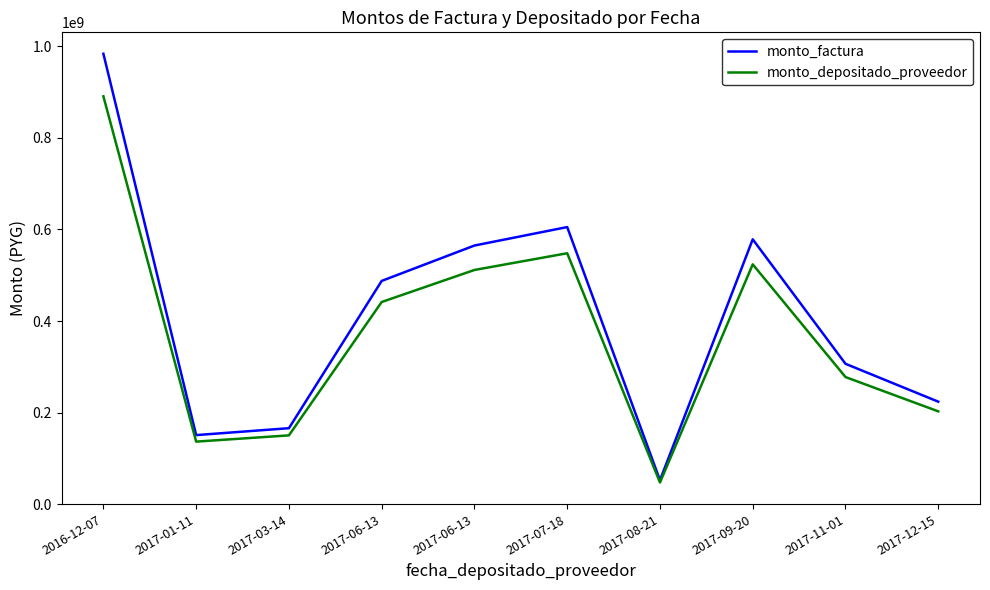

Reading right to left, extract all data points from this chart.

monto_factura: 2017-12-15=223823990	2017-11-01=306551817	2017-09-20=578397800	2017-08-21=52252875	2017-07-18=605172795	2017-06-13=564843994	2017-06-13=487569145	2017-03-14=165887053	2017-01-11=150806502	2016-12-07=983678641
monto_depositado_proveedor: 2017-12-15=202678727	2017-11-01=277591031	2017-09-20=523754983	2017-08-21=47316404	2017-07-18=548000470	2017-06-13=511481641	2017-06-13=441507158	2017-03-14=150215251	2017-01-11=136559400	2016-12-07=890747837